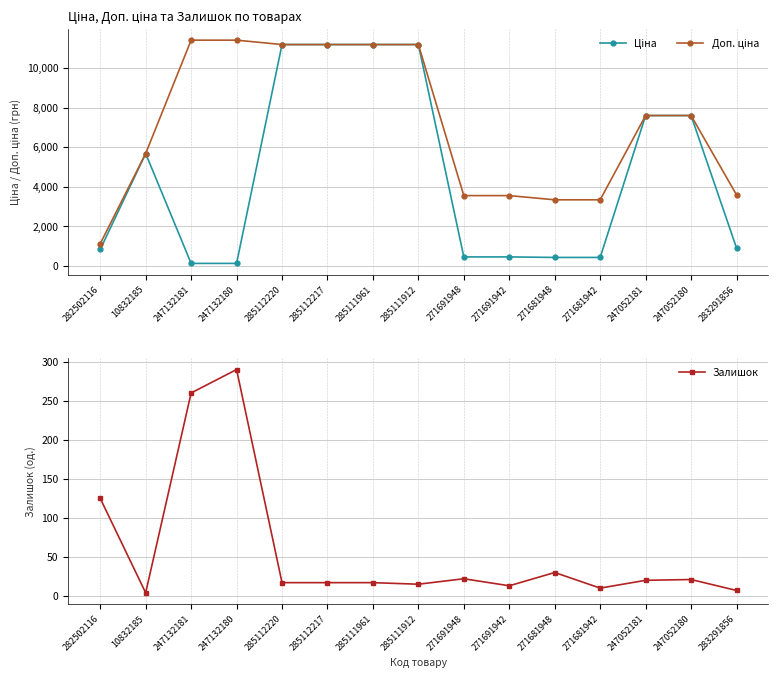

Reading right to left, list all the values displayed in this chart.

Ціна: 895.9	7596.5	7596.5	416.6	416.6	443.1	443.1	11188.2	11188.2	11188.2	11188.2	114.1	114.1	5673.8	818.5
Доп. ціна: 3583.6	7596.5	7596.5	3332.5	3332.5	3545.0	3545.0	11188.2	11188.2	11188.2	11188.2	11410.0	11410.0	5673.8	1109.2
Залишок: 7.0	21.0	20.0	10.0	30.0	13.0	22.0	15.0	17.0	17.0	17.0	290.0	260.0	4.0	125.0